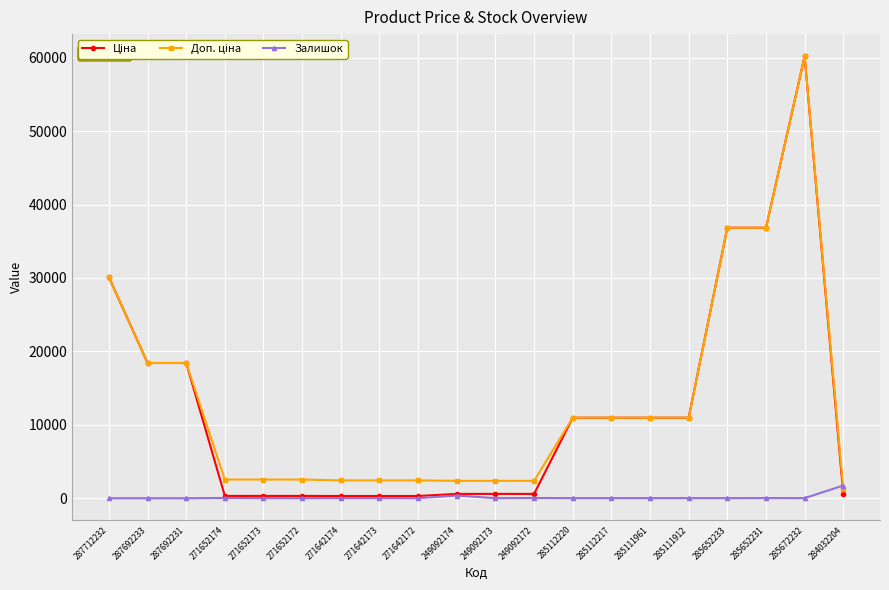

At which label does Залишок reach its peak?

284032204